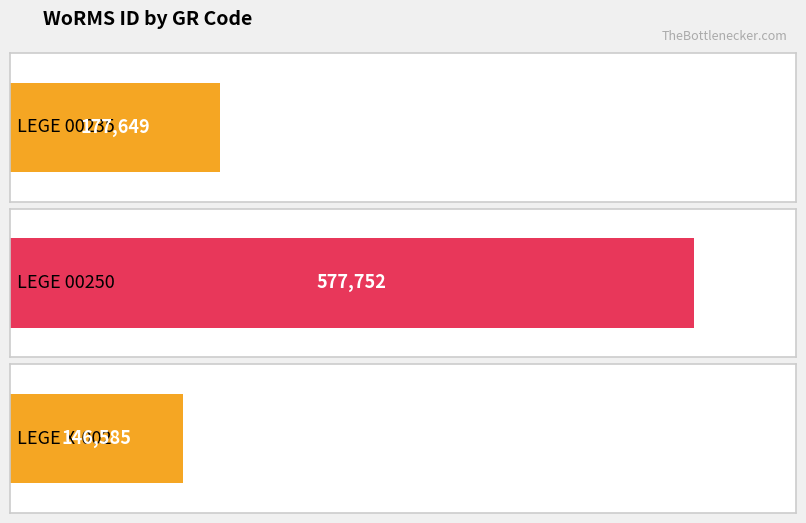

What is the change in value from LEGE 00235 to LEGE X-002?

-31064